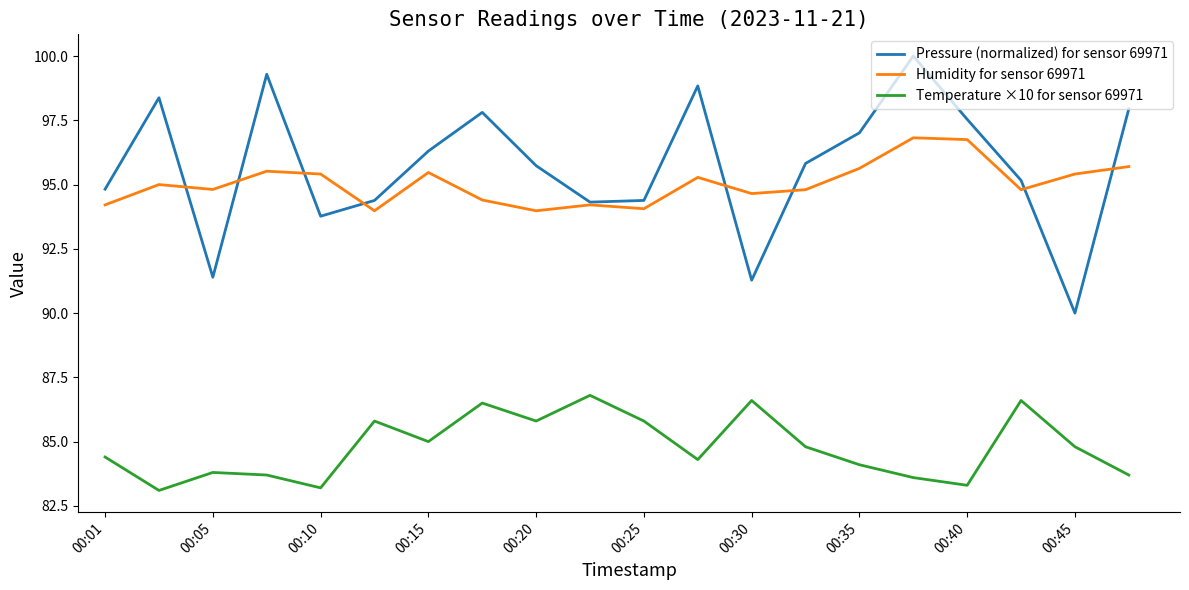

What is the greatest value displayed?

100.0